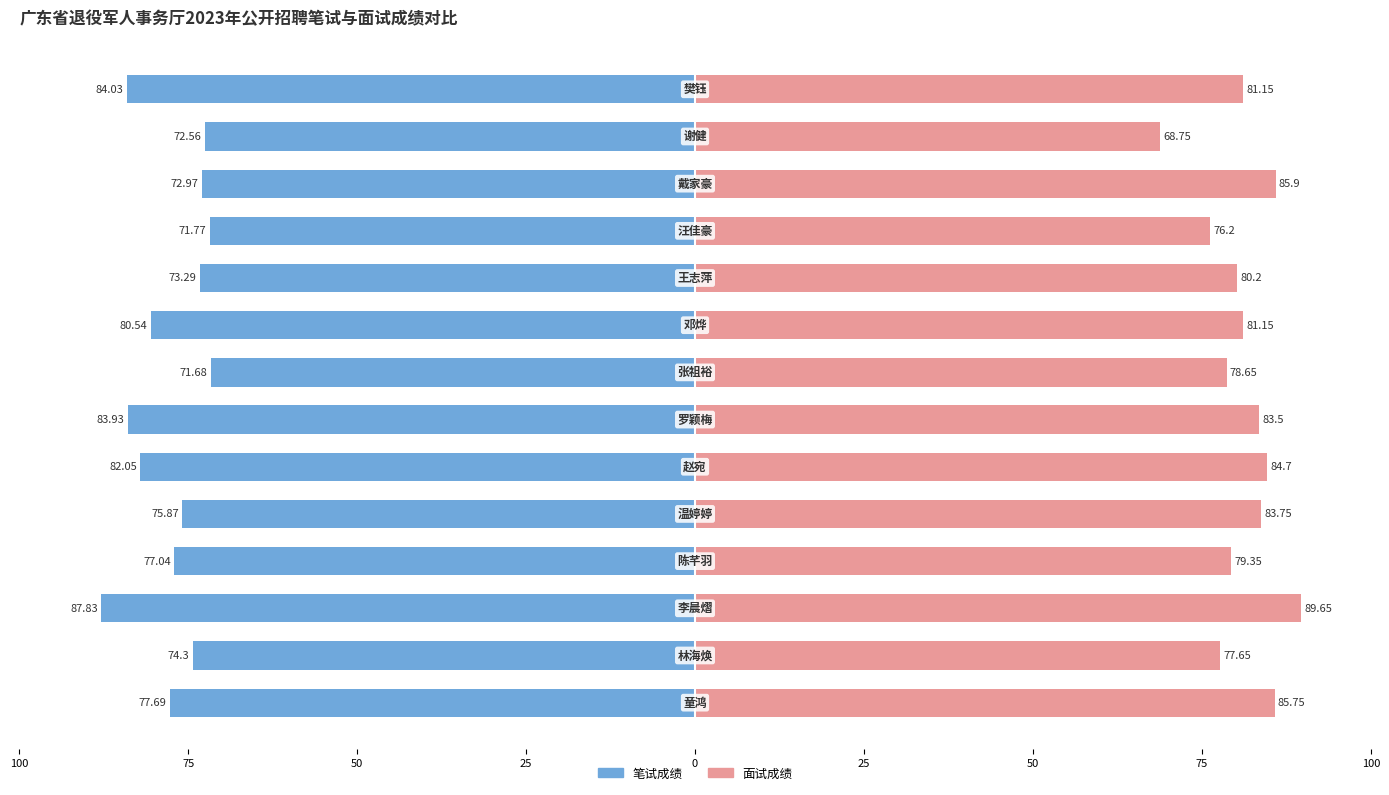

How many groups of bars are there?

14